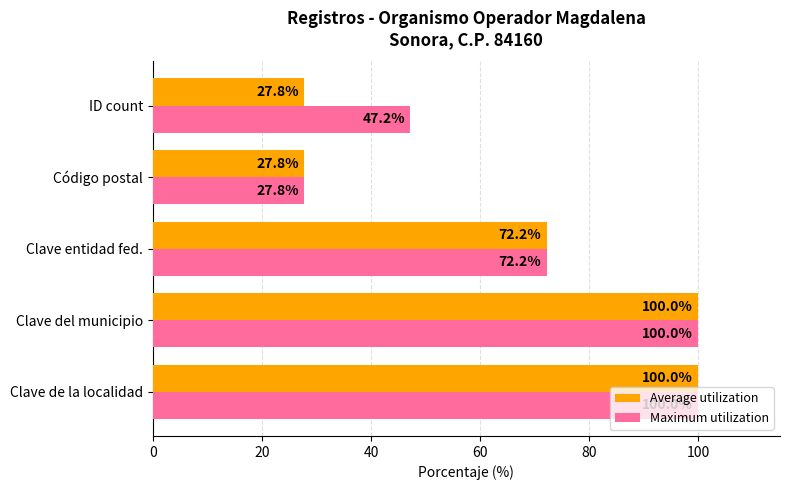

What is the difference between the Maximum utilization values at Código postal and Clave entidad fed.?

44.4